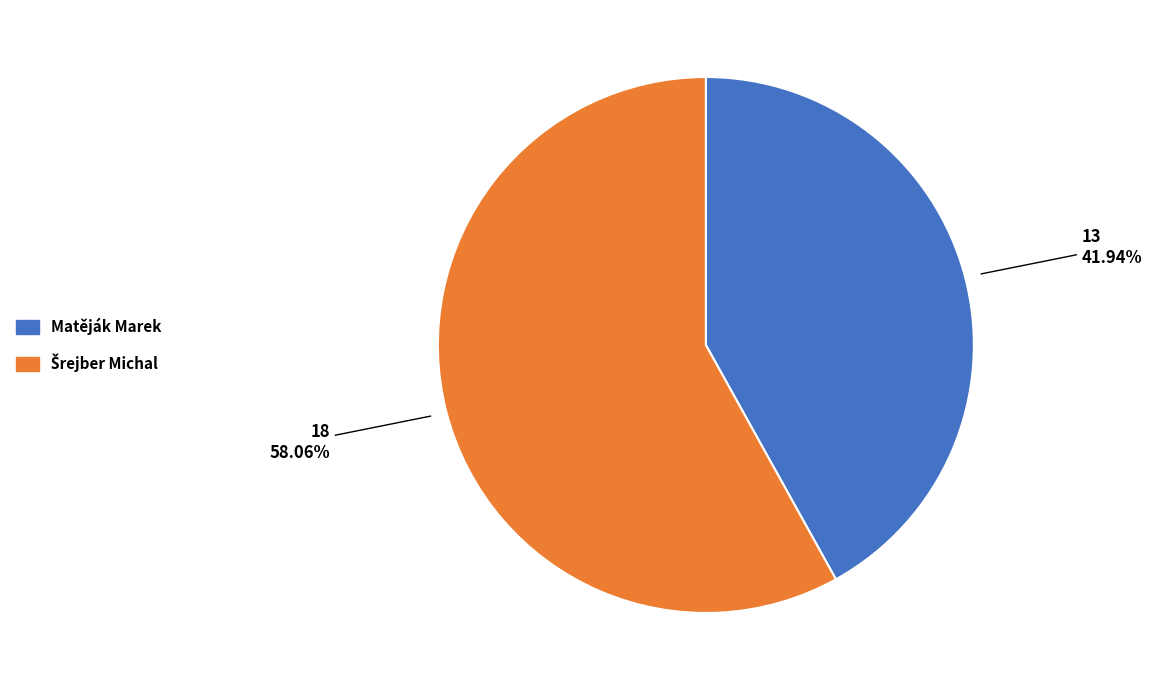

Does any single category account for the majority?

Yes